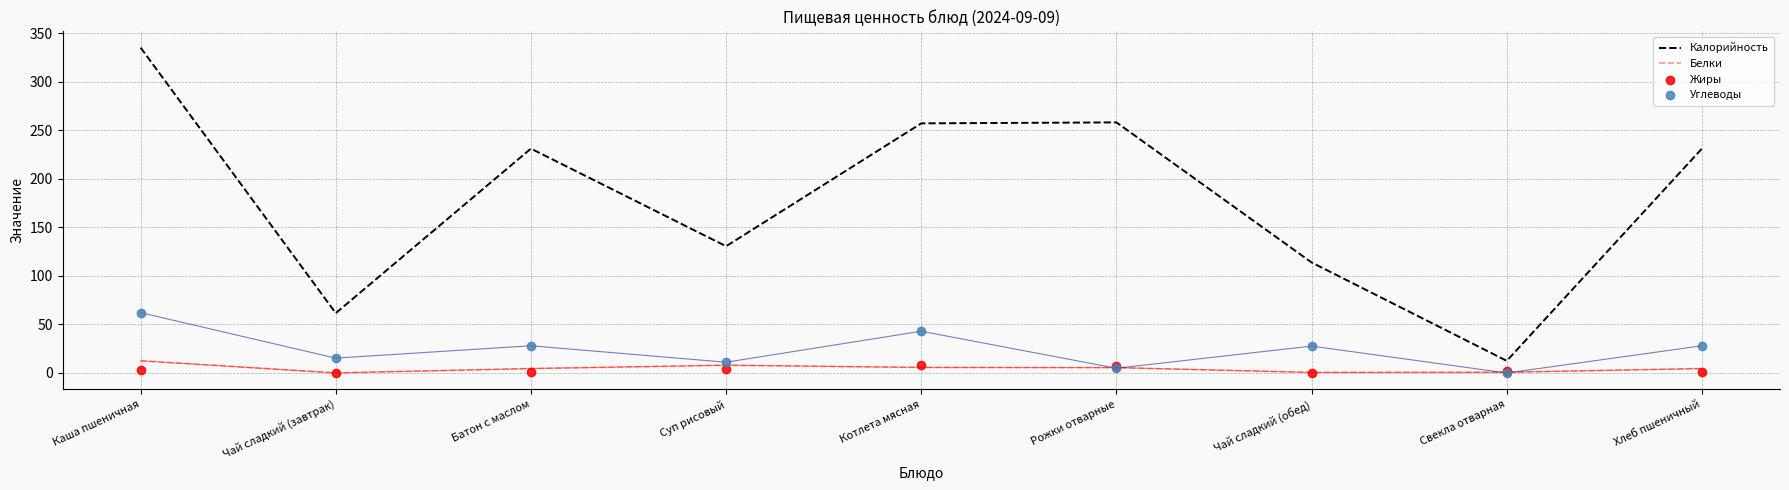

At which category is the sum across all series the highest?

Каша пшеничная